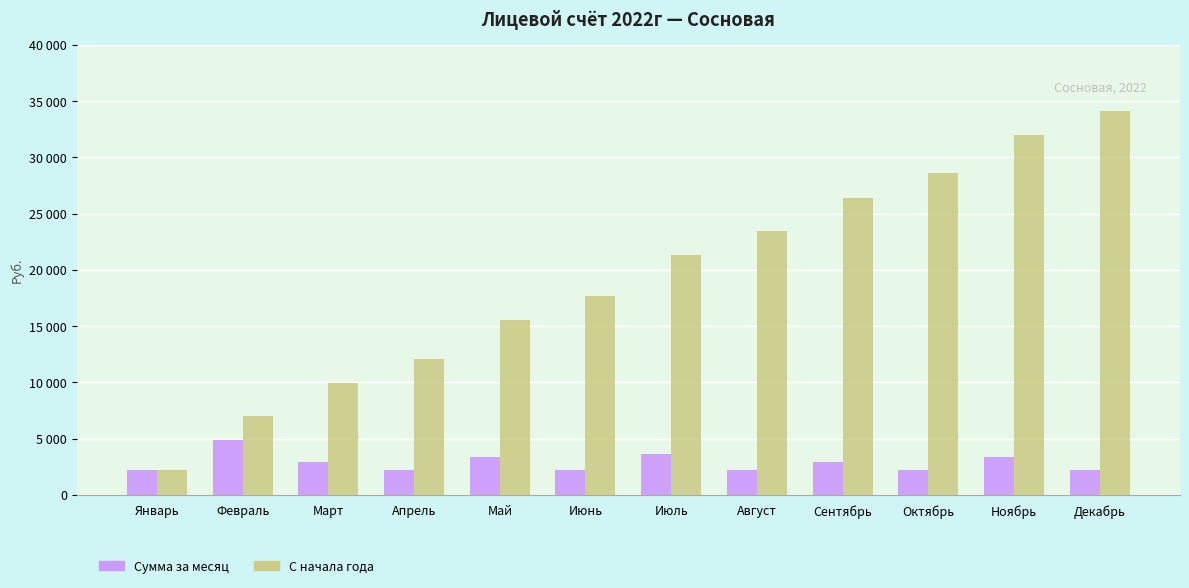

Rank the series at Апрель from highest to lowest value.

С начала года, Сумма за месяц